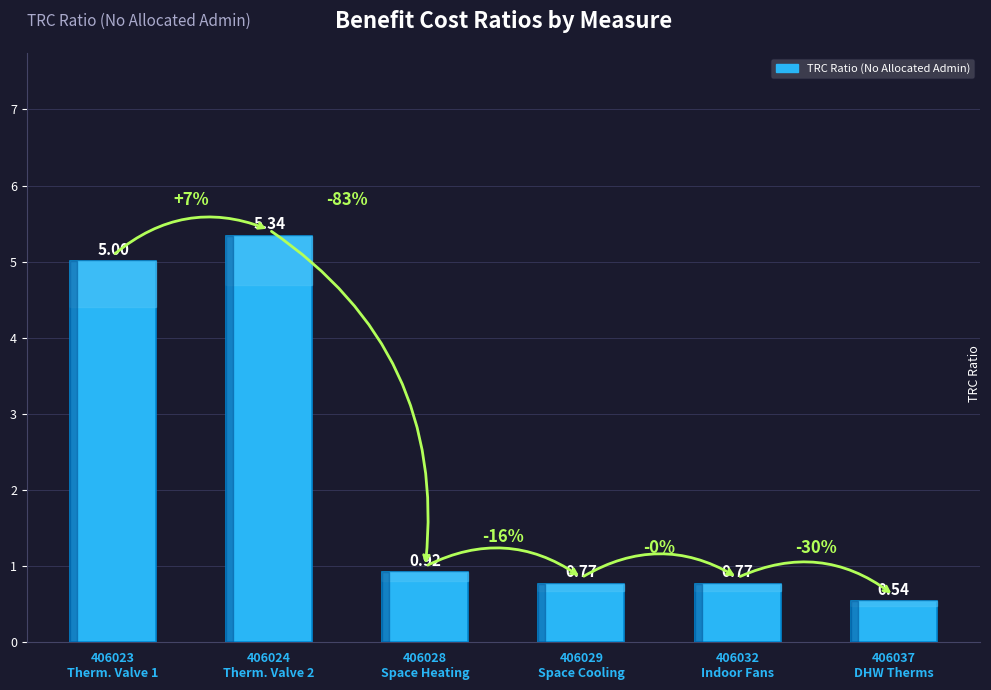

At which category does the chart reach its peak across all series?

406024
Therm. Valve 2